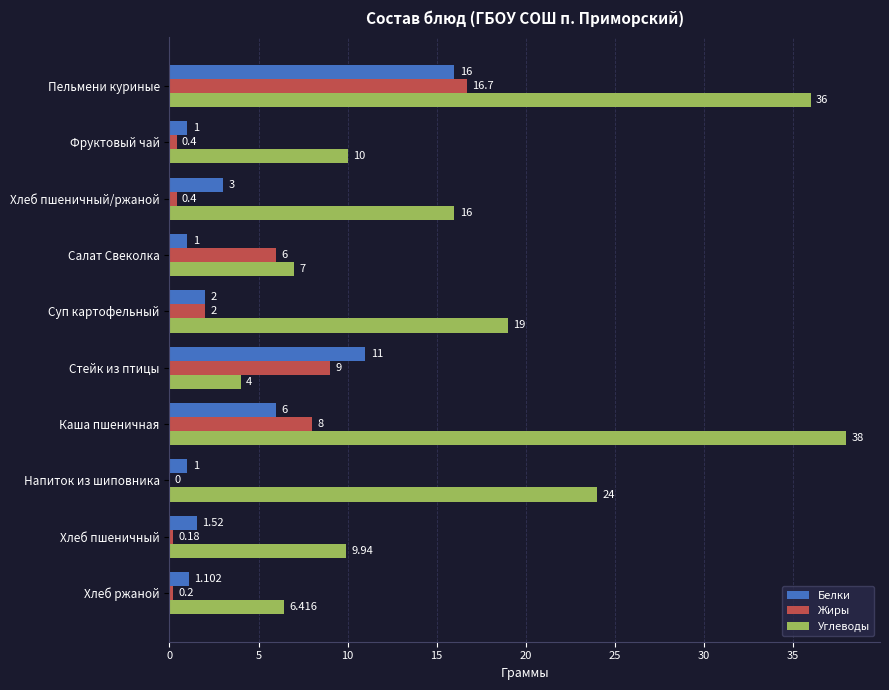

Is the value of Углеводы at Каша пшеничная greater than the value of Жиры at Стейк из птицы?

Yes